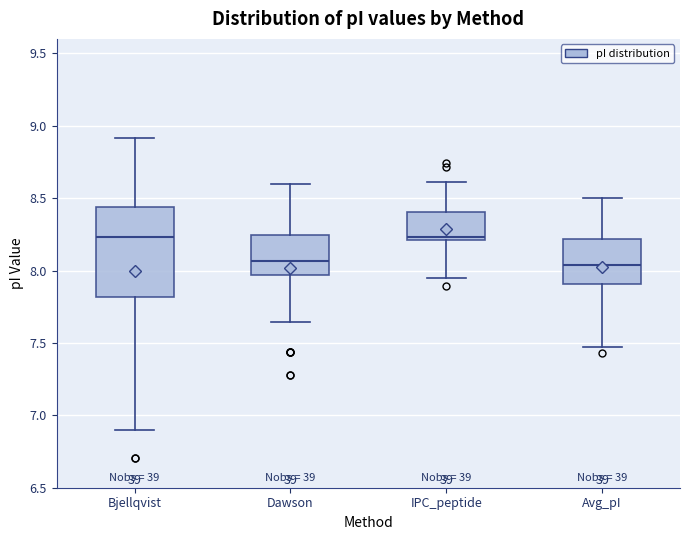

Reading left to right, transcribe this box plot: for each box, give where its median line is, the range the box spans, and where its two whiskers end, as read against the y-axis. The values are not printed on the chart, so give them approximately, as read against the axis.

Bjellqvist: median 8.25, box 7.80 to 8.45, whiskers 6.90 to 8.90
Dawson: median 8.05, box 7.95 to 8.25, whiskers 7.65 to 8.60
IPC_peptide: median 8.25, box 8.20 to 8.40, whiskers 7.95 to 8.60
Avg_pI: median 8.05, box 7.90 to 8.20, whiskers 7.45 to 8.50